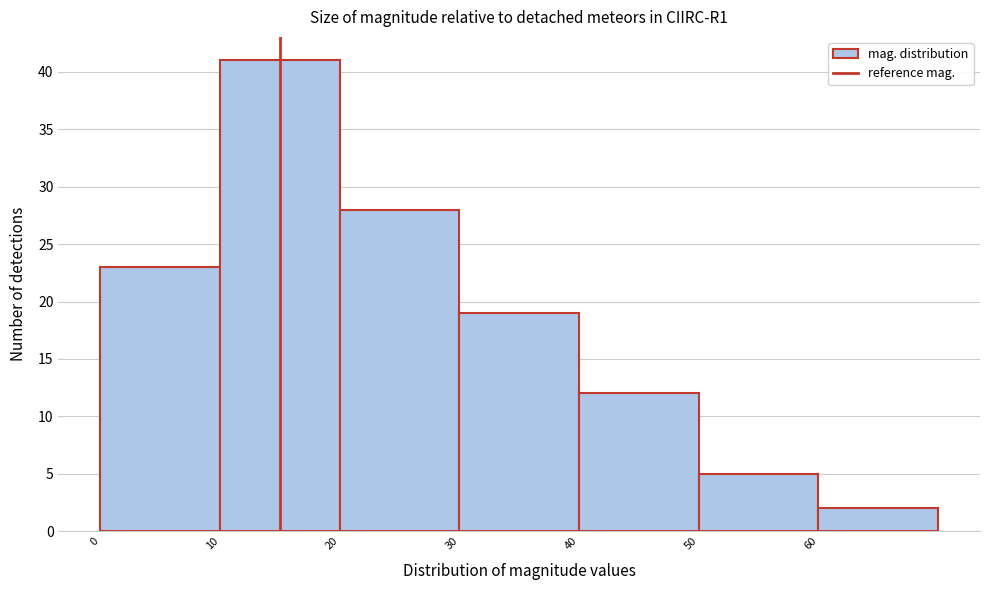

Reading left to right, list every bar in this chart as the range it spans on the x-axis followed by its height. The values are not printed on the chart, so give them approximately, as read against the axis.

0 to 10: 23
10 to 20: 41
20 to 30: 28
30 to 40: 19
40 to 50: 12
50 to 60: 5
60 to 70: 2